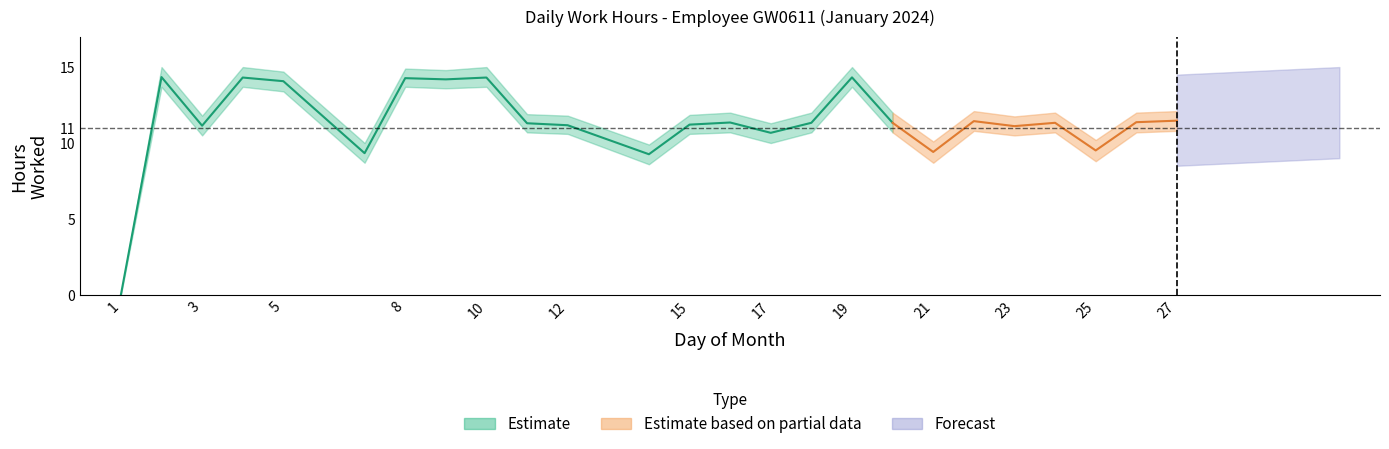

At which category does Low reach its first local valley?

3